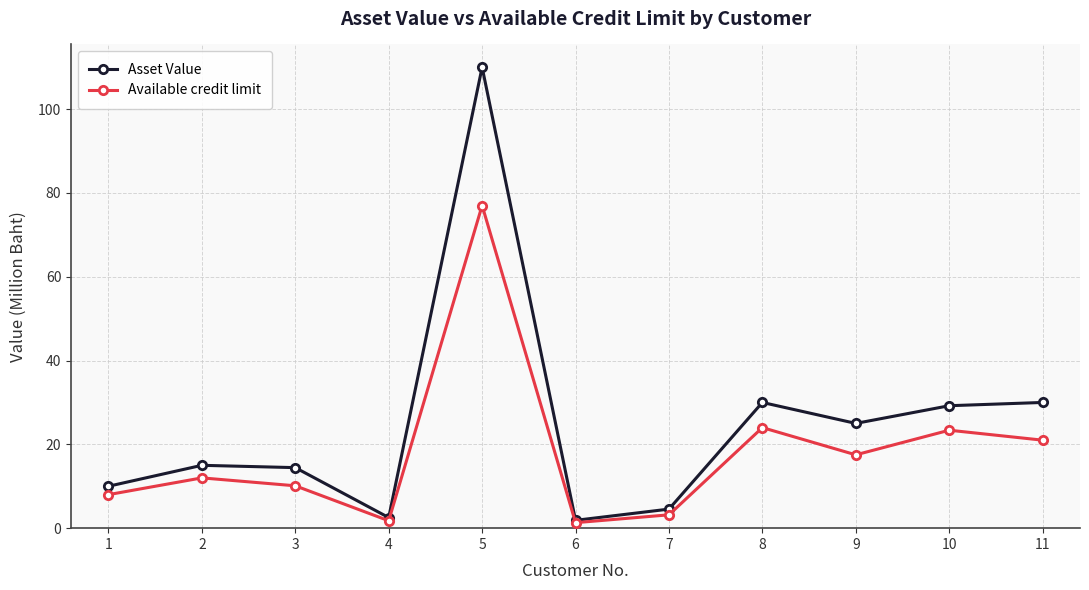

What is the difference between the highest and lowest values at 2?

3.0